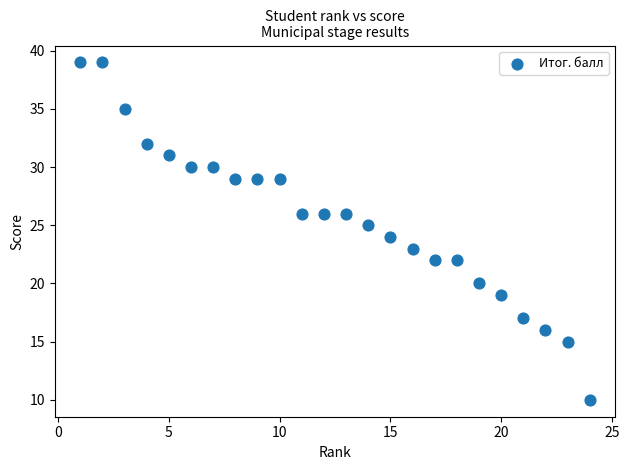

What is the range of Y values (max minus min)?

29